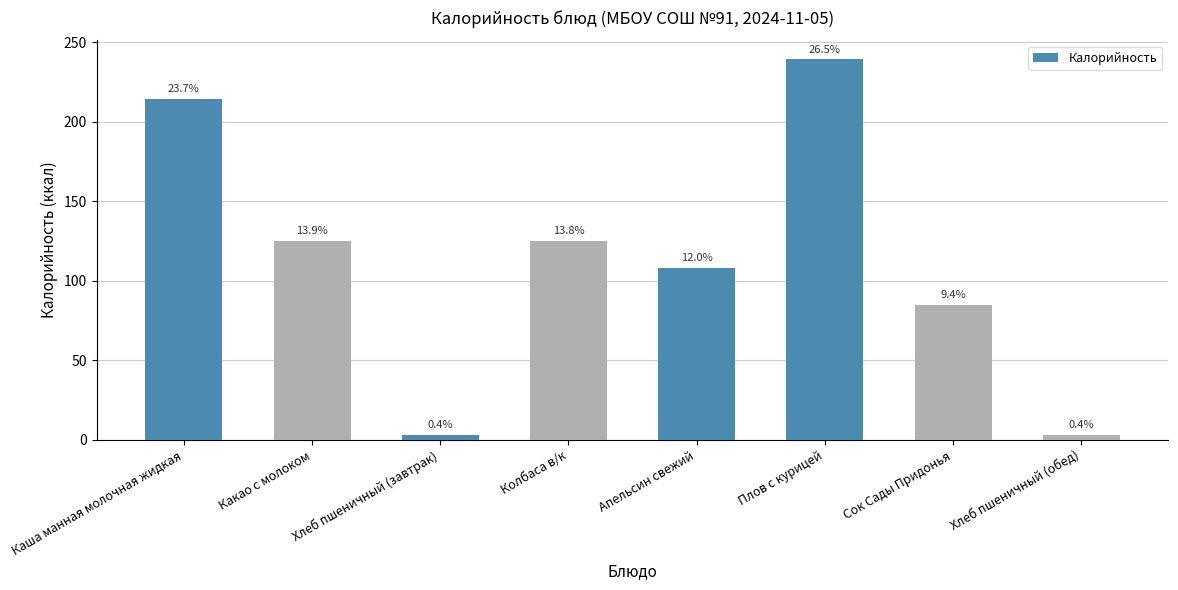

What is the sum of all values?

903.0